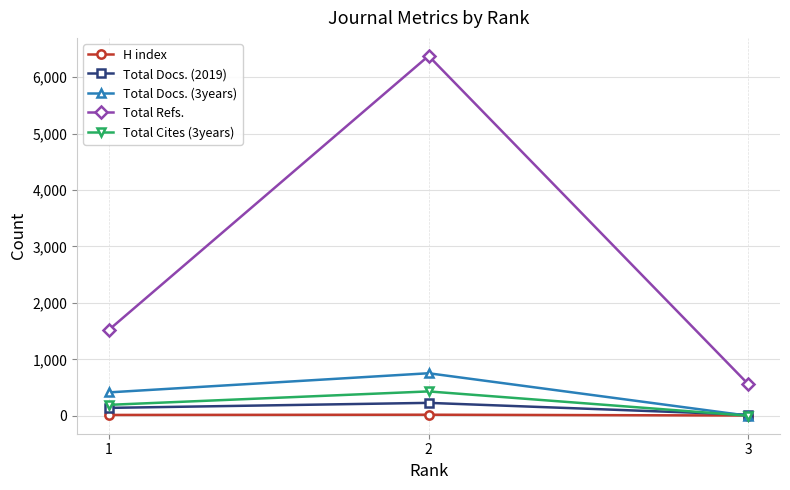

What is the total value across all series at 1?

2285